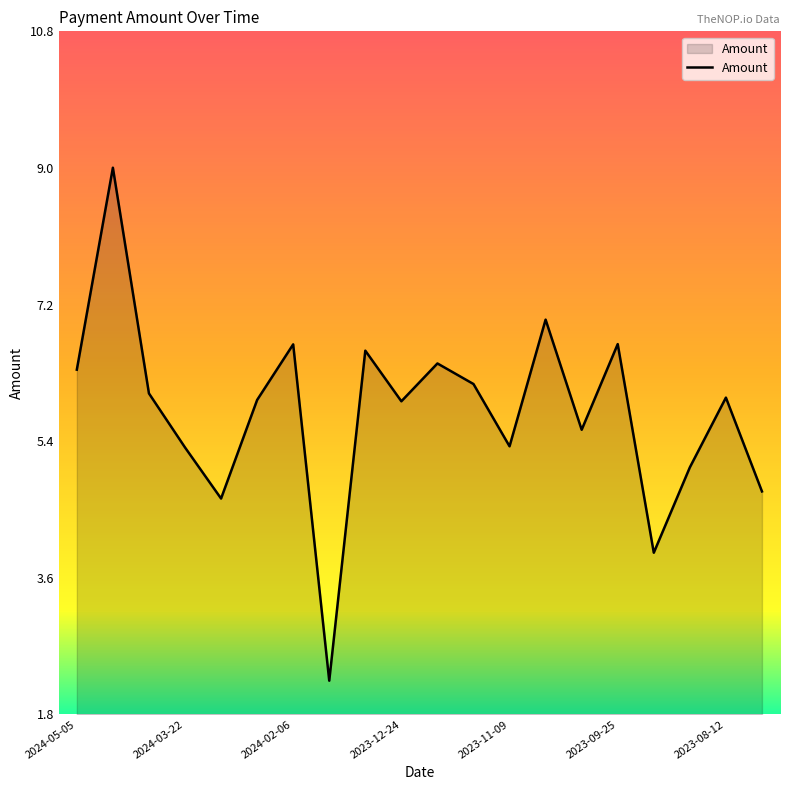

What is the maximum value shown in the chart?

9.0